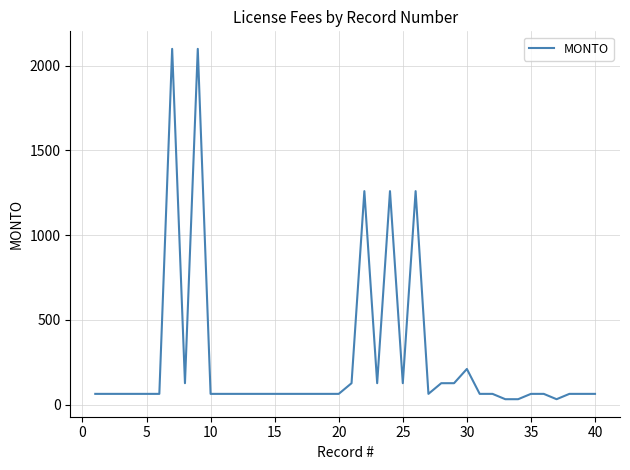

What is the greatest value displayed?

2100.0